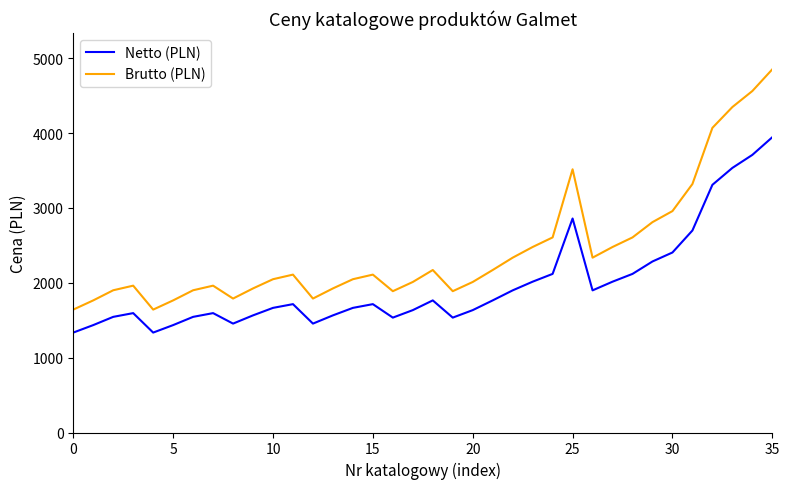

Which series has the largest total across all categories?

Brutto (PLN)